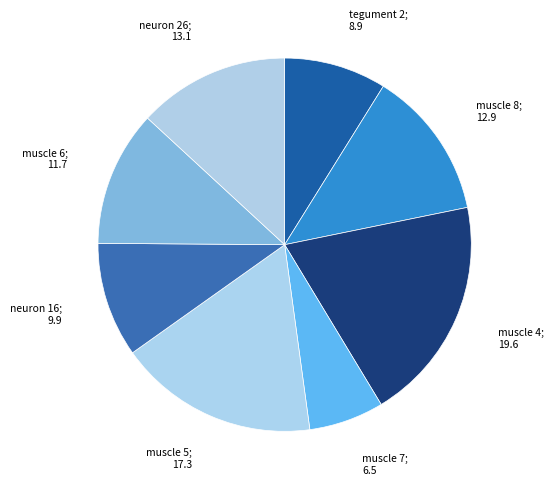

Rank the categories by value from highest to lowest.

muscle 4, muscle 5, neuron 26, muscle 8, muscle 6, neuron 16, tegument 2, muscle 7